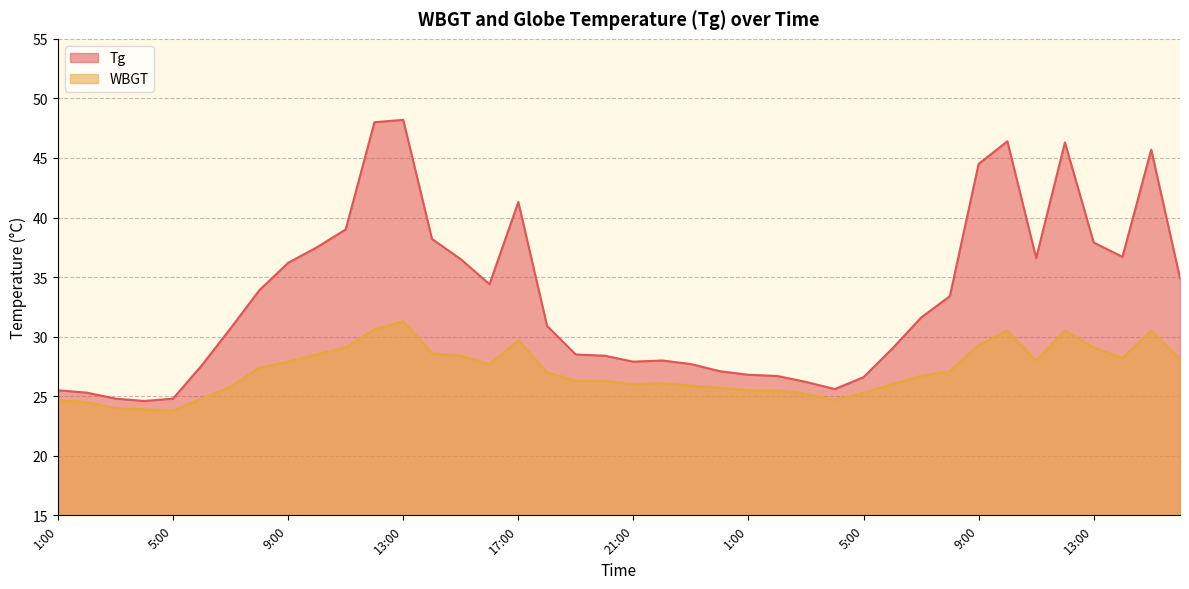

How many categories are shown in the chart?

40